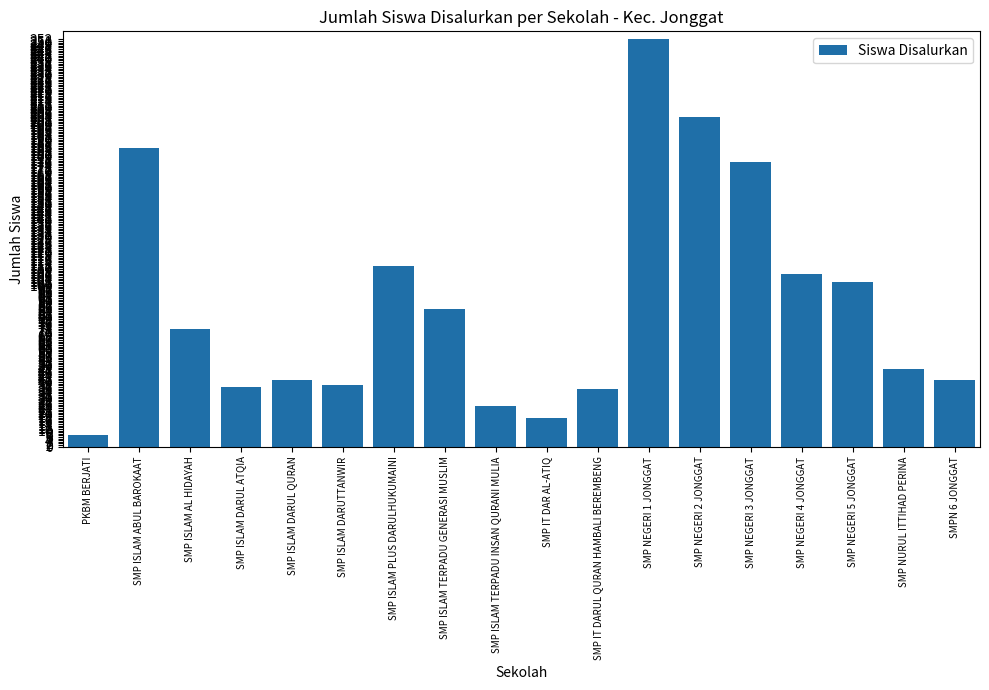

Does the chart contain stacked bars?

No